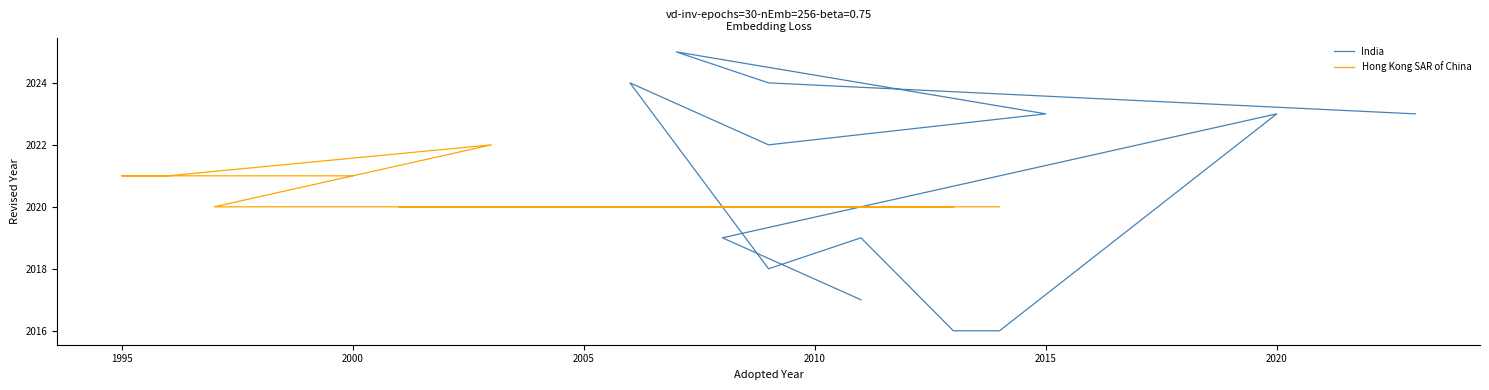

Is this an area chart (filled region under the line)?

No